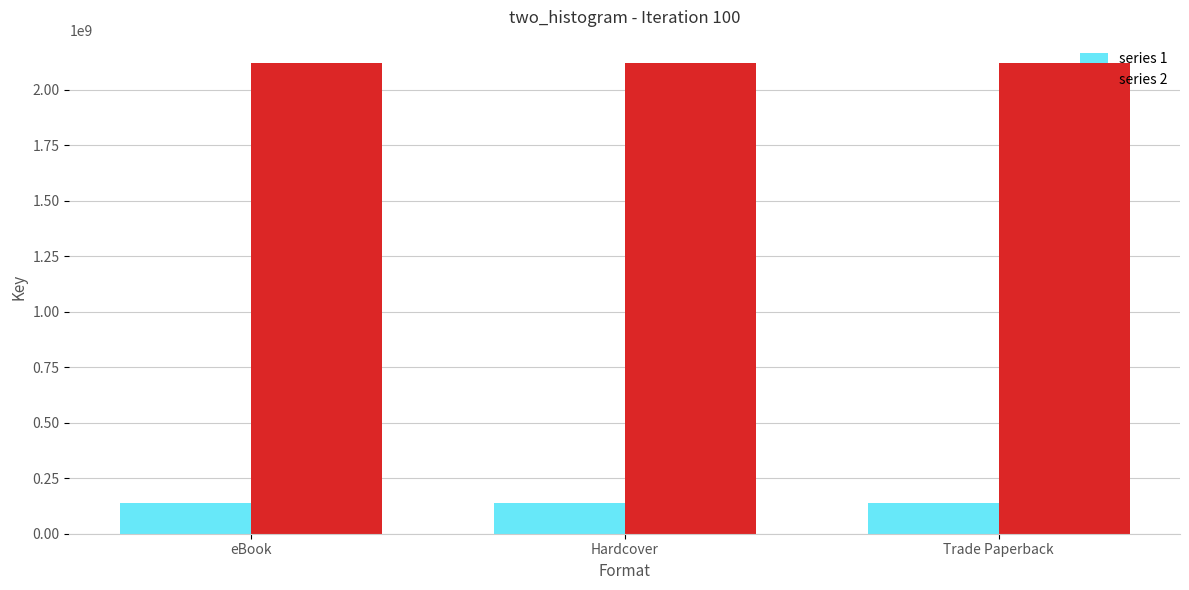

How many distinct data groups are displayed?

2